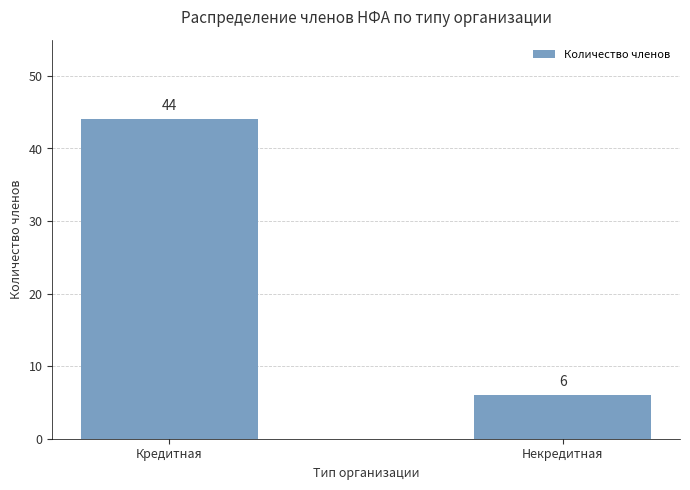

The chart shows a value of 2 at Некредитная. True or false?

False